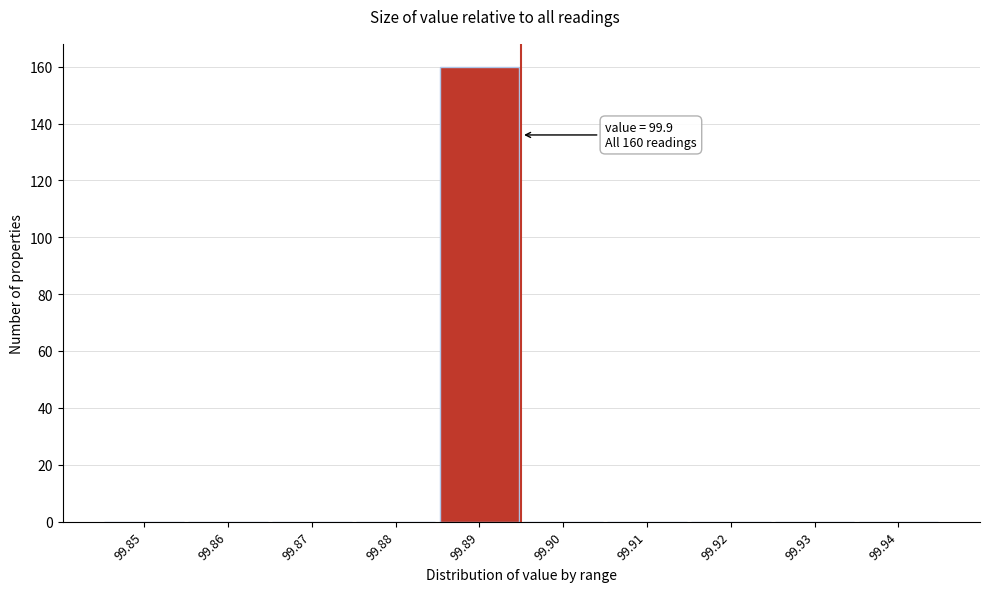

Reading right to left, transcribe all the data shown in this chart.

99.94=0	99.93=0	99.92=0	99.91=0	99.90=0	99.89=160	99.88=0	99.87=0	99.86=0	99.85=0